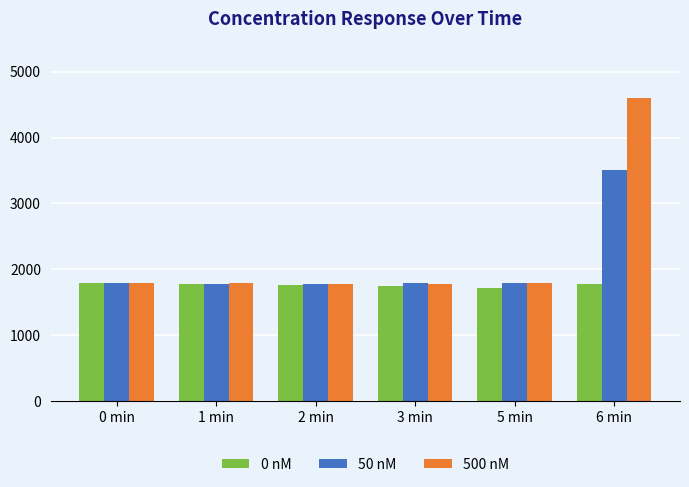

List the series in order of their peak value, lowest first.

0 nM, 50 nM, 500 nM